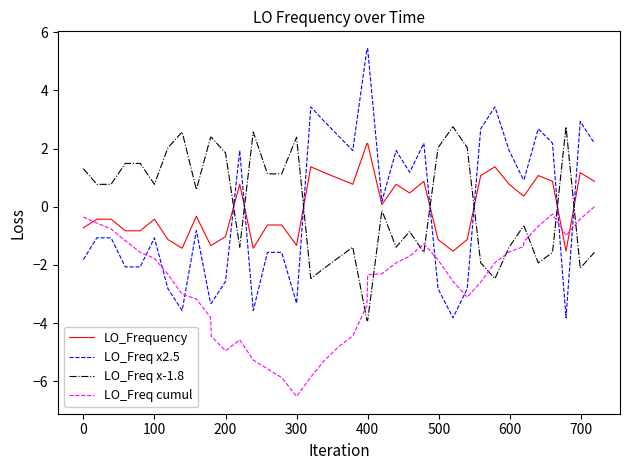

What is the difference between the maximum and minimum values in the LO_Frequency series?

3.7